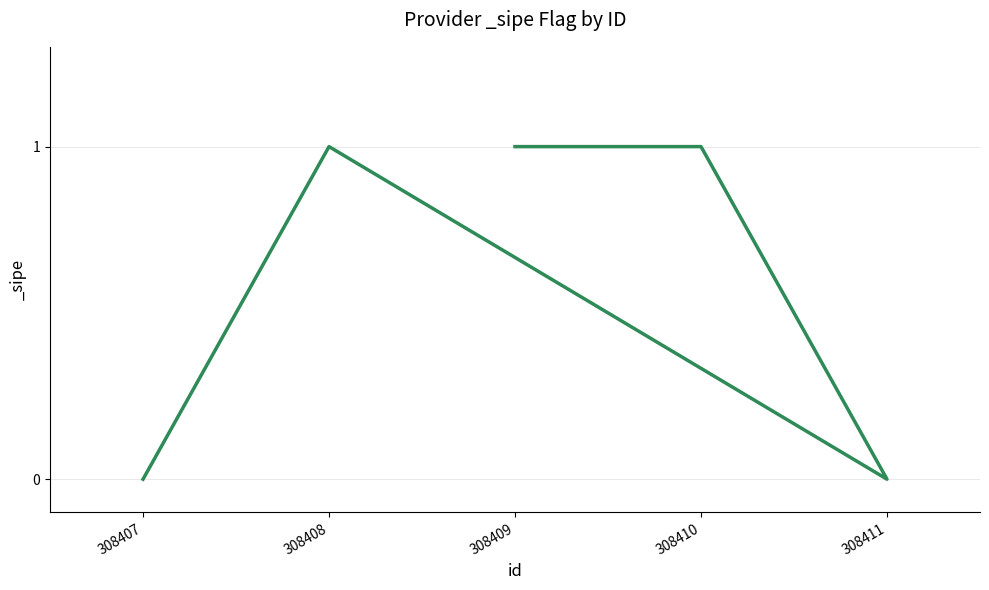

What is the label of the 5th point from the right?

308407